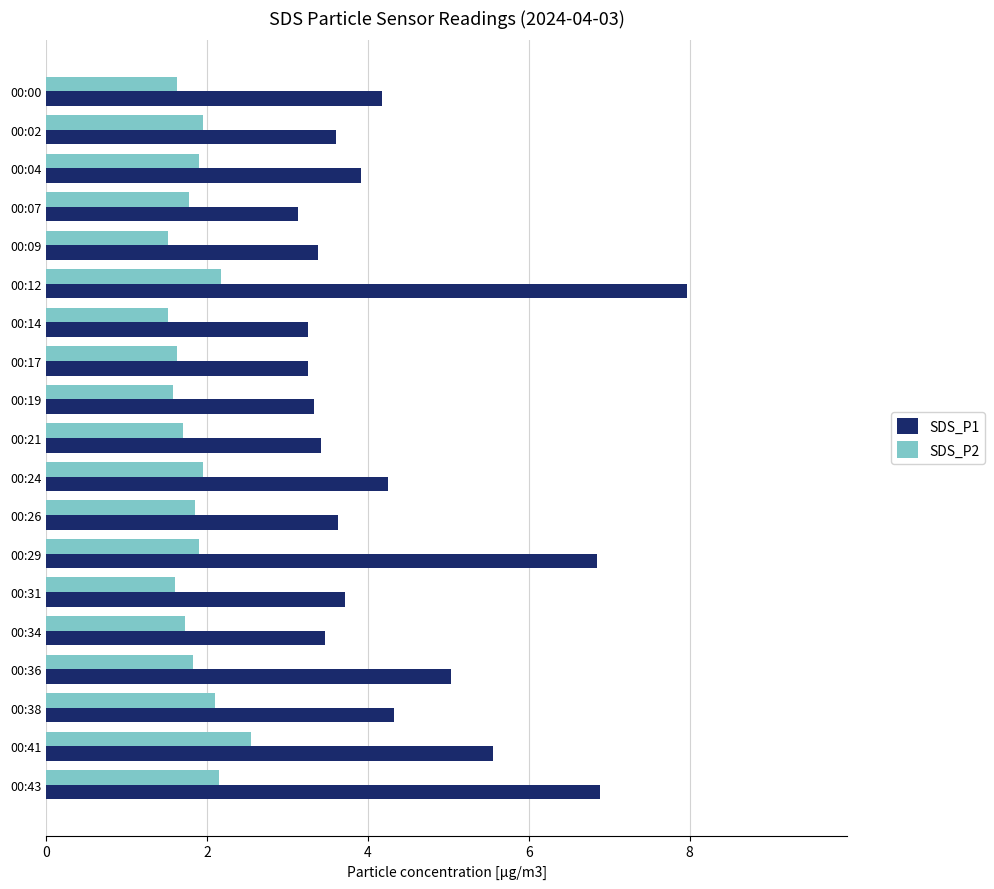

The value of SDS_P1 at 00:04 is 0.9. True or false?

False